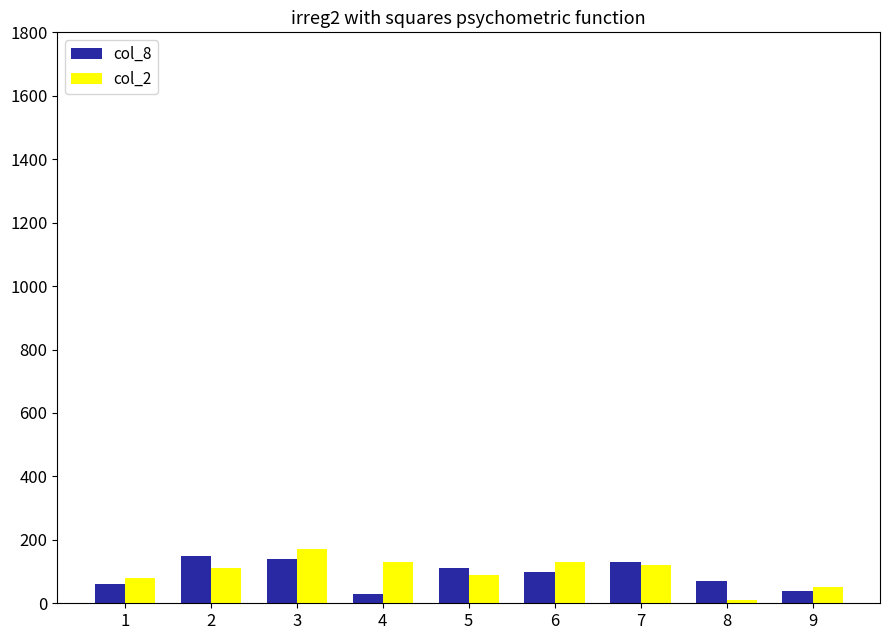

What is the value of the col_8 bar at the 8th from the left?

70